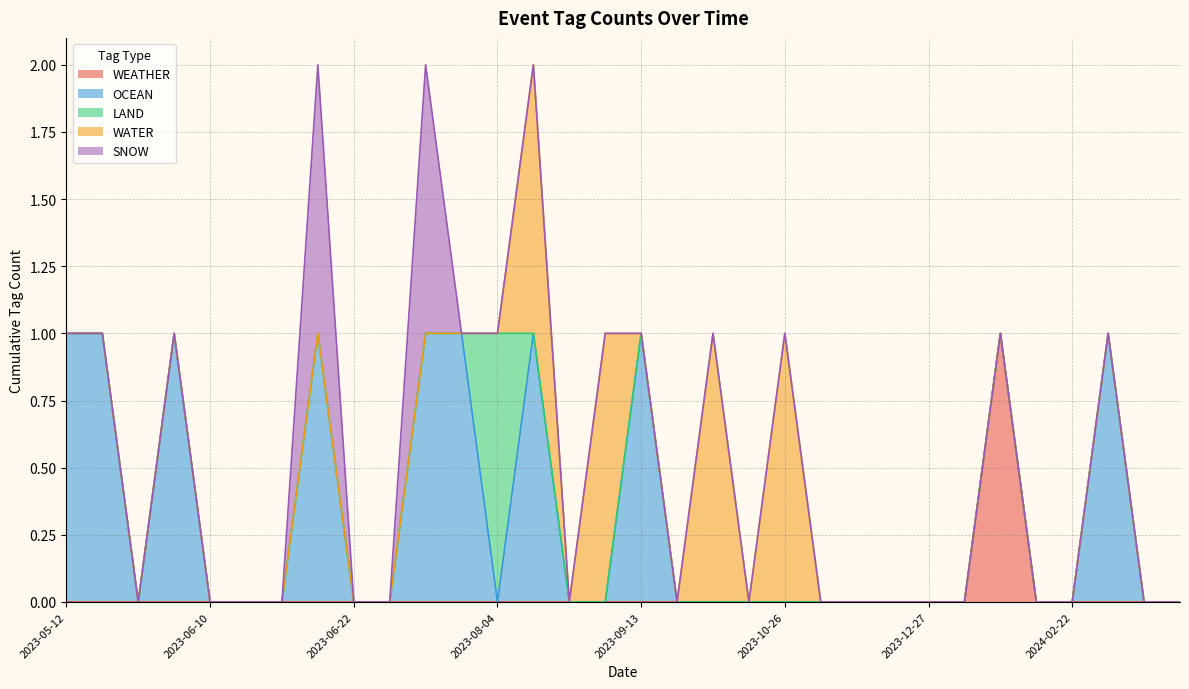

Is it true that WATER equals 0 at 2023-07-19?

False